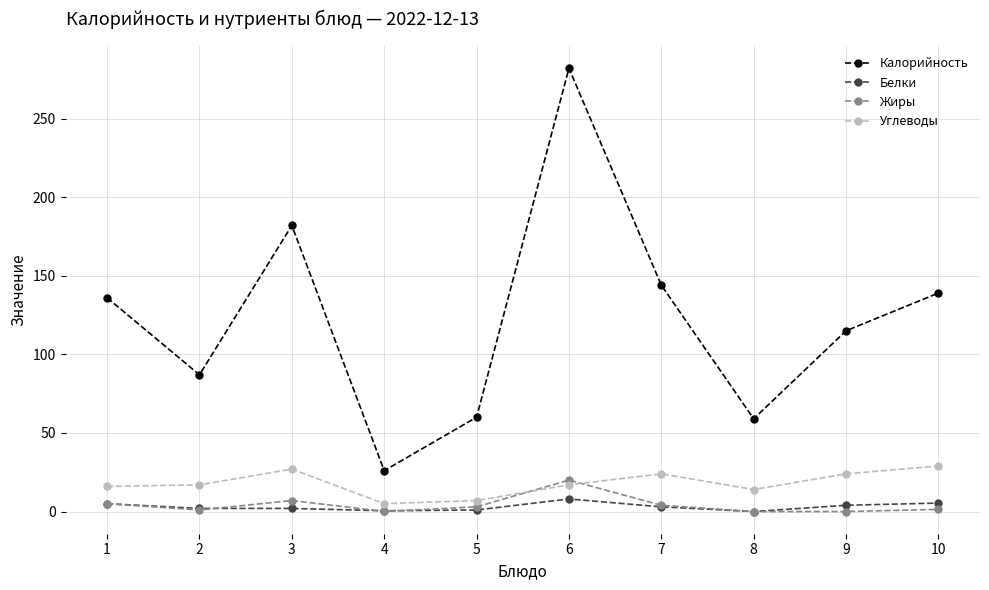

What is the difference between the second highest and minimum values in the Калорийность series?

156.0